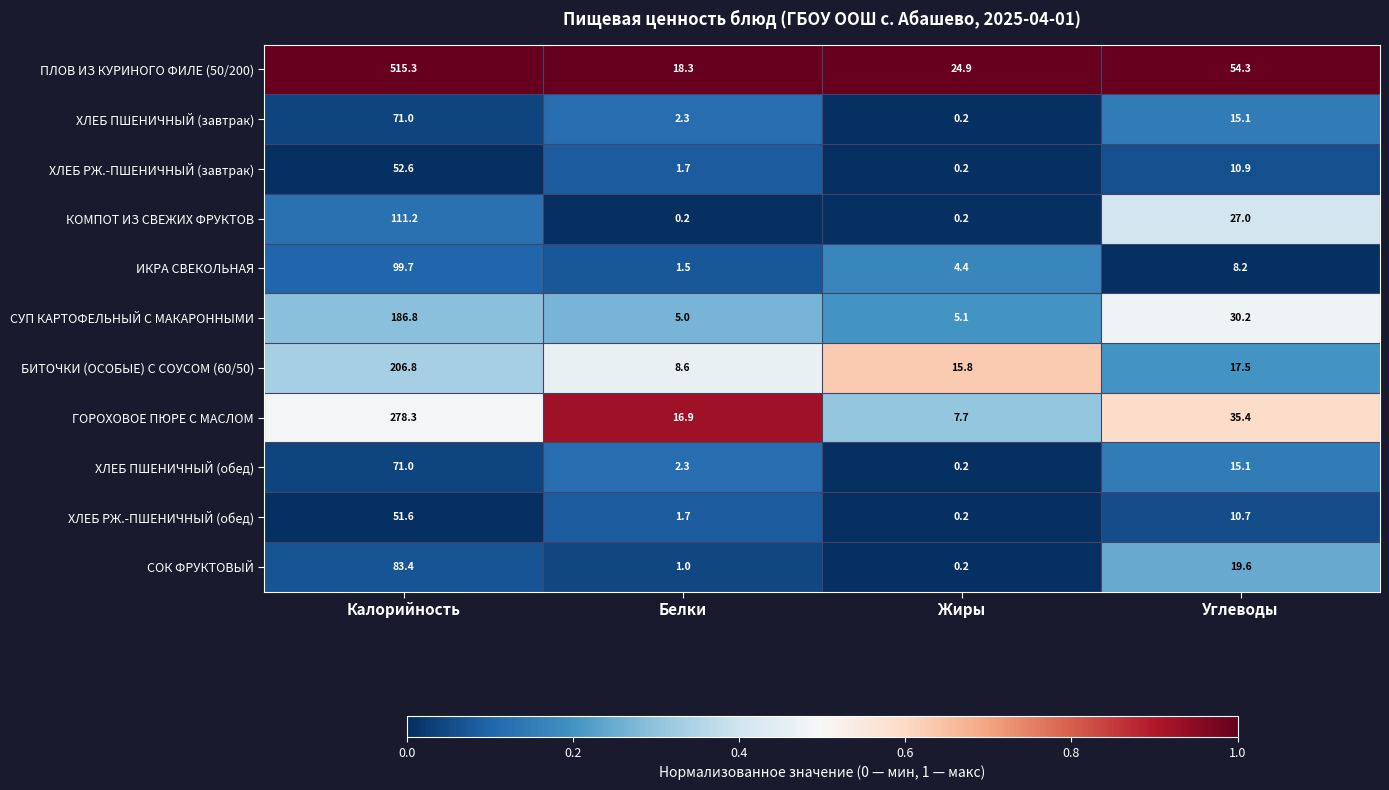

What is the sum of the СУП КАРТОФЕЛЬНЫЙ С МАКАРОННЫМИ values at Углеводы and Белки?

35.2